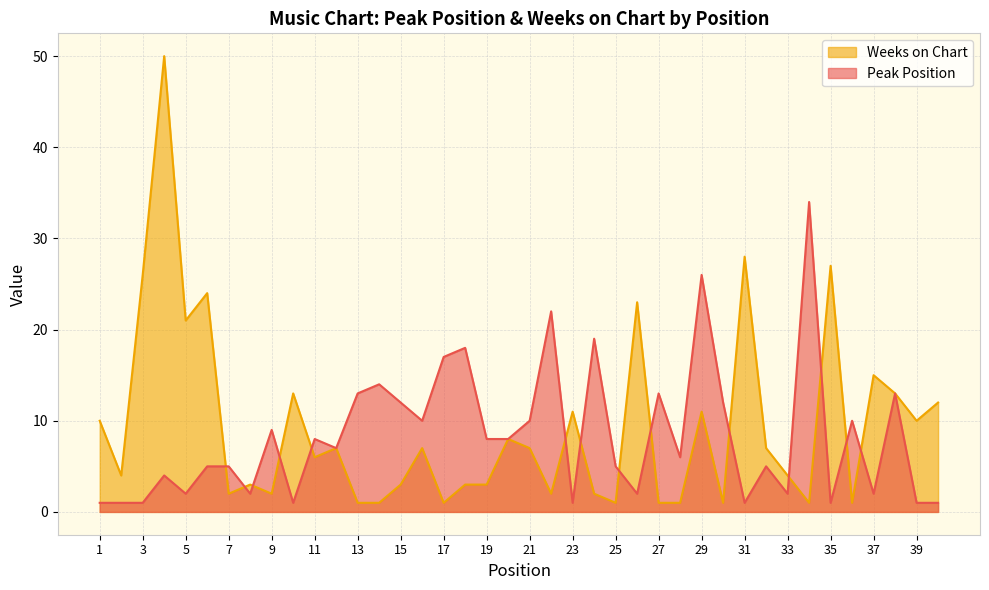

What is the value of the Weeks on Chart point at the 31st from the left?

28